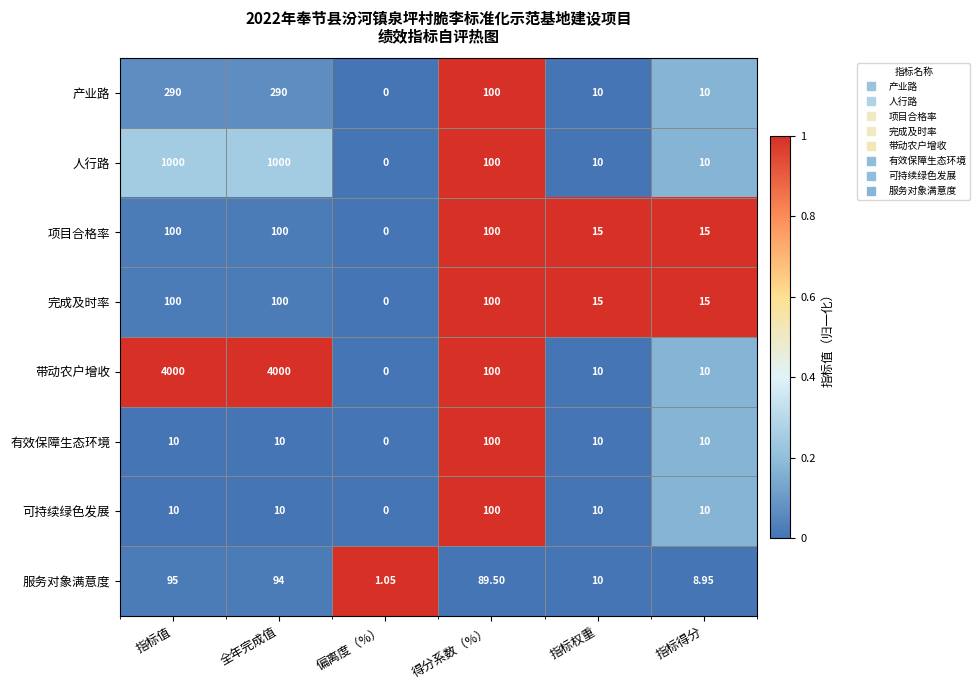

At which category is the sum across all series the highest?

指标值